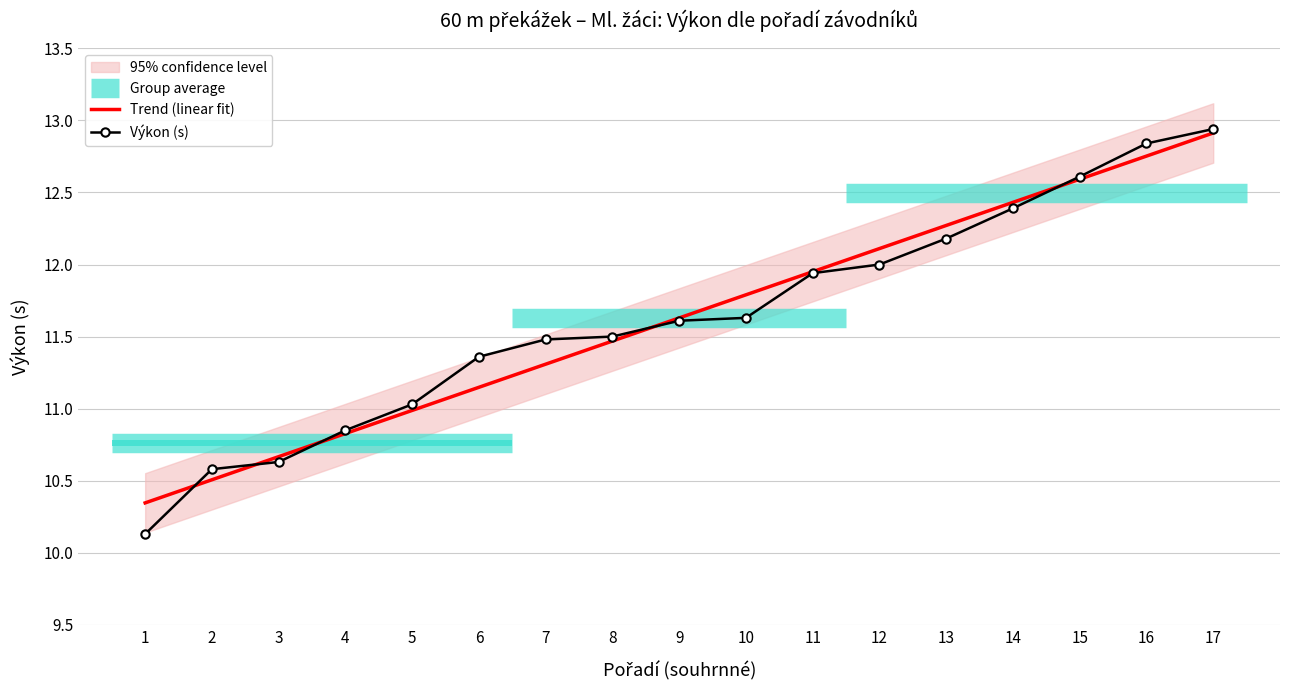

What is the smallest value displayed?

10.1